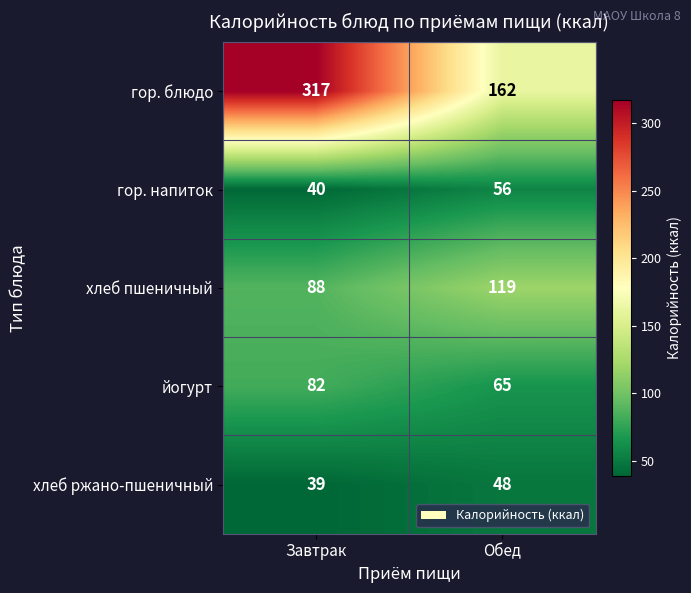

What is the difference between the highest and lowest values at Обед?

114